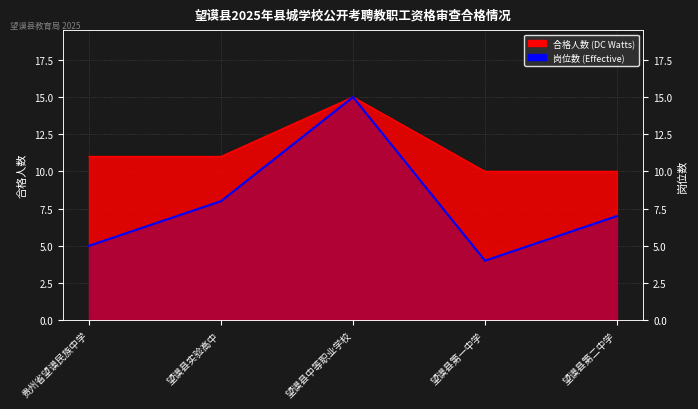

True or false: the data shows 15 at 望谟县中等职业学校.

True